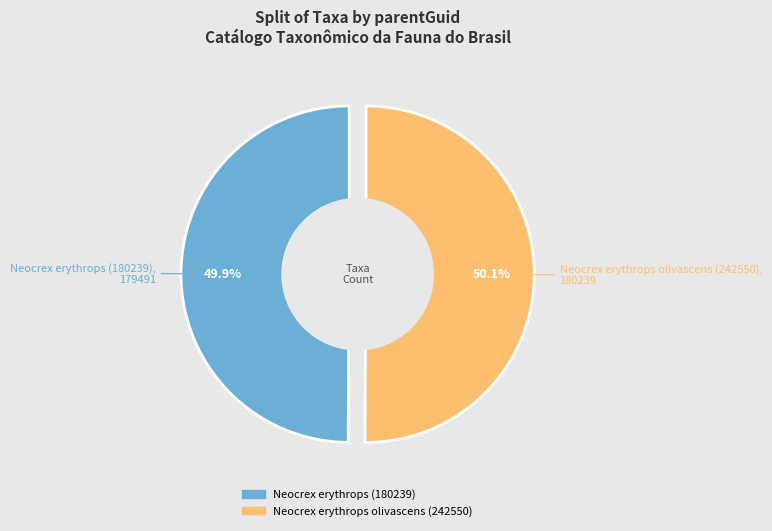

Is there any slice that represents more than half of the pie?

Yes